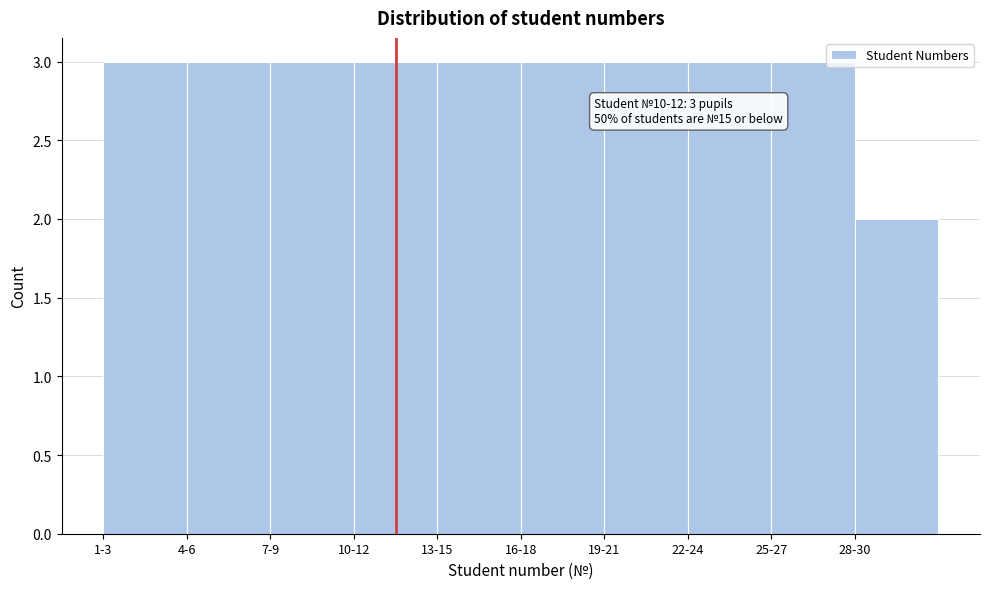

Reading right to left, list all the values displayed in this chart.

2	3	3	3	3	3	3	3	3	3